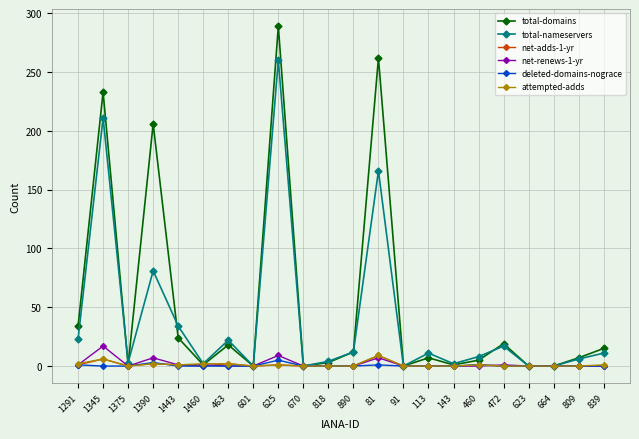

The total-domains series shows 32 at 472. True or false?

False